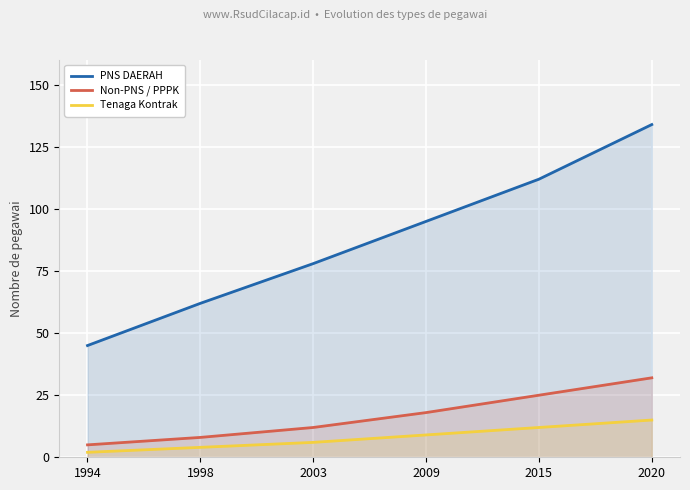

What is the difference between the maximum and minimum values in the Non-PNS / PPPK series?

27